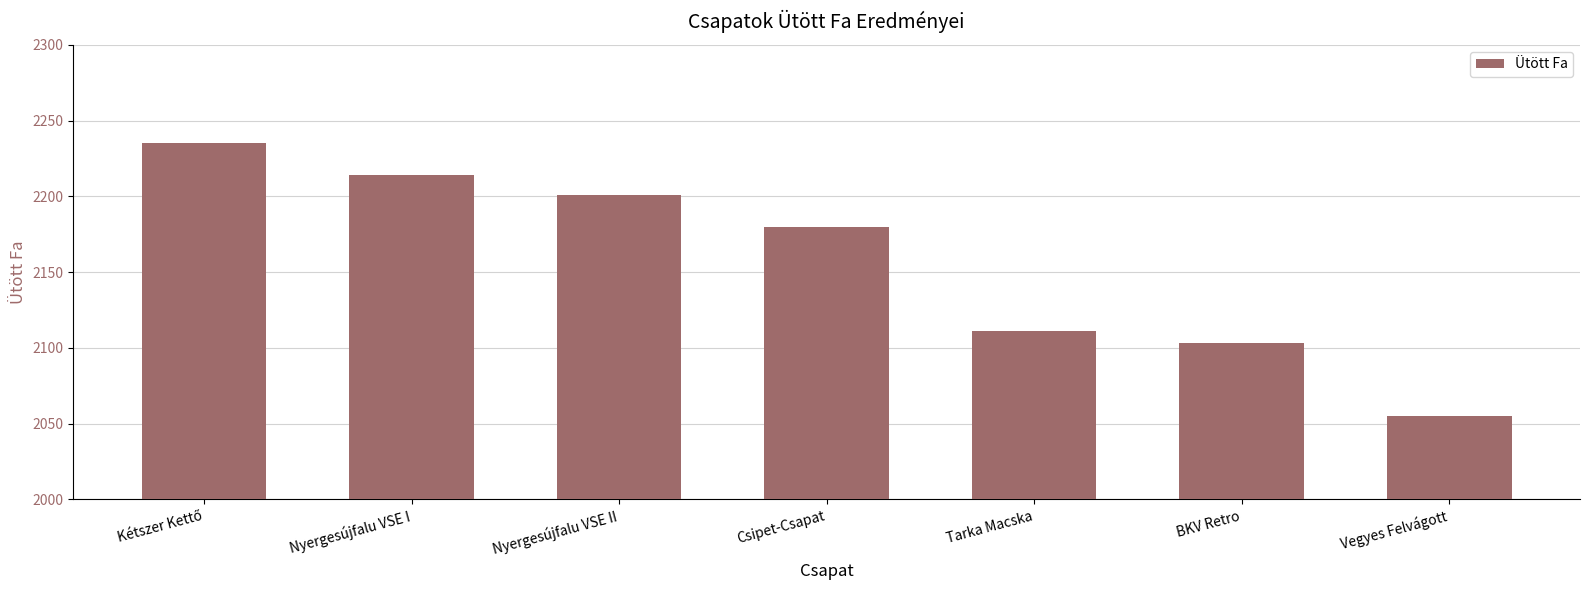

Reading left to right, list all the values displayed in this chart.

2235	2214	2201	2180	2111	2103	2055